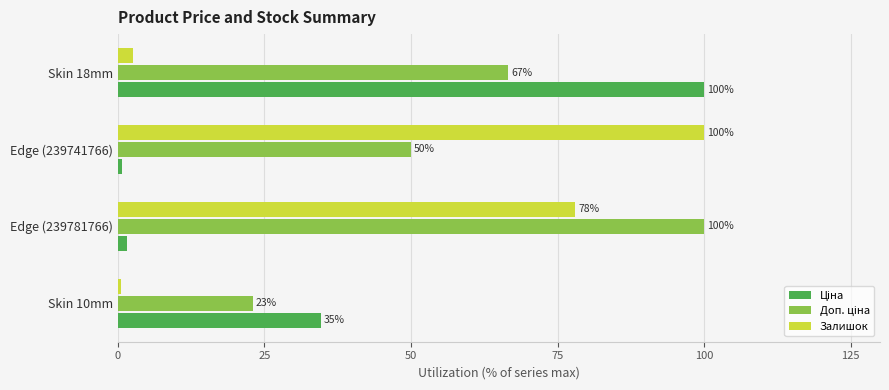

List the labels in order of Залишок value, smallest first.

Skin 10mm, Skin 18mm, Edge (239781766), Edge (239741766)